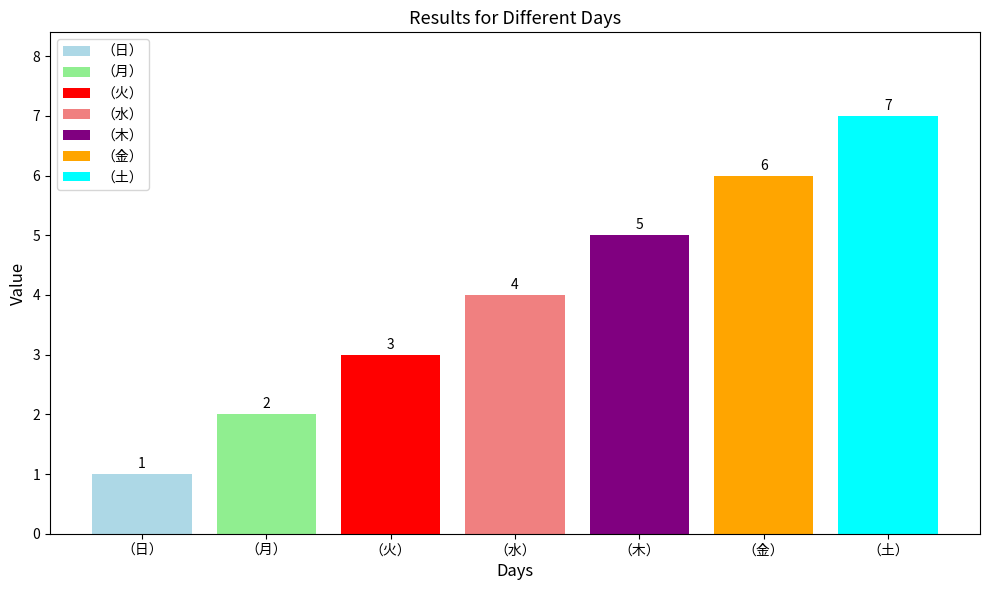

Read the （木） value at （水）.

5